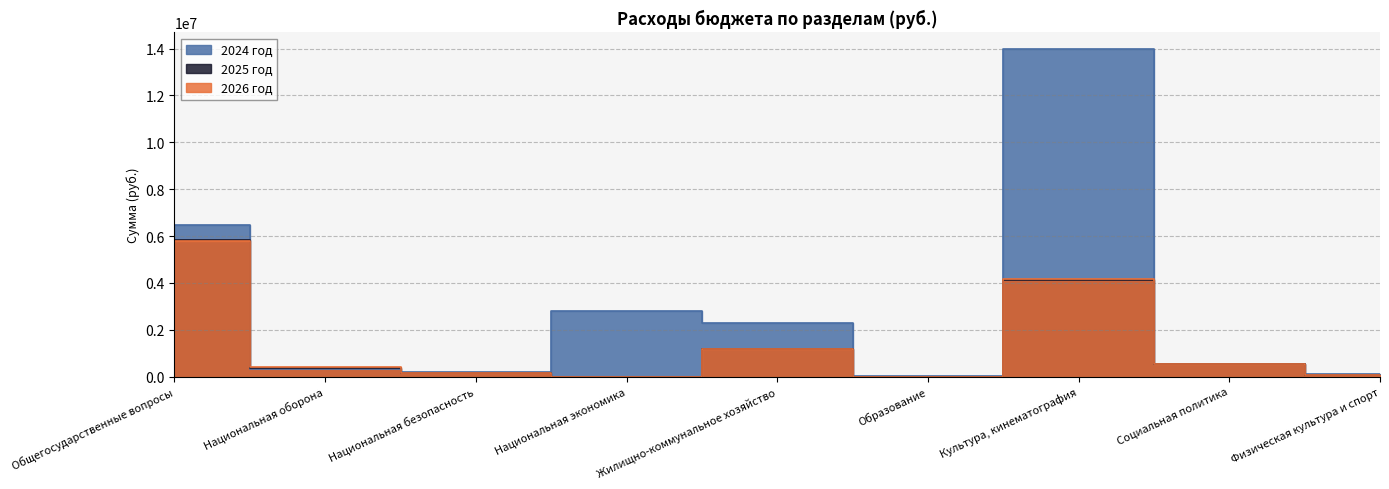

What is the difference between the 2026 год values at Культура, кинематография and Социальная политика?

3597376.0